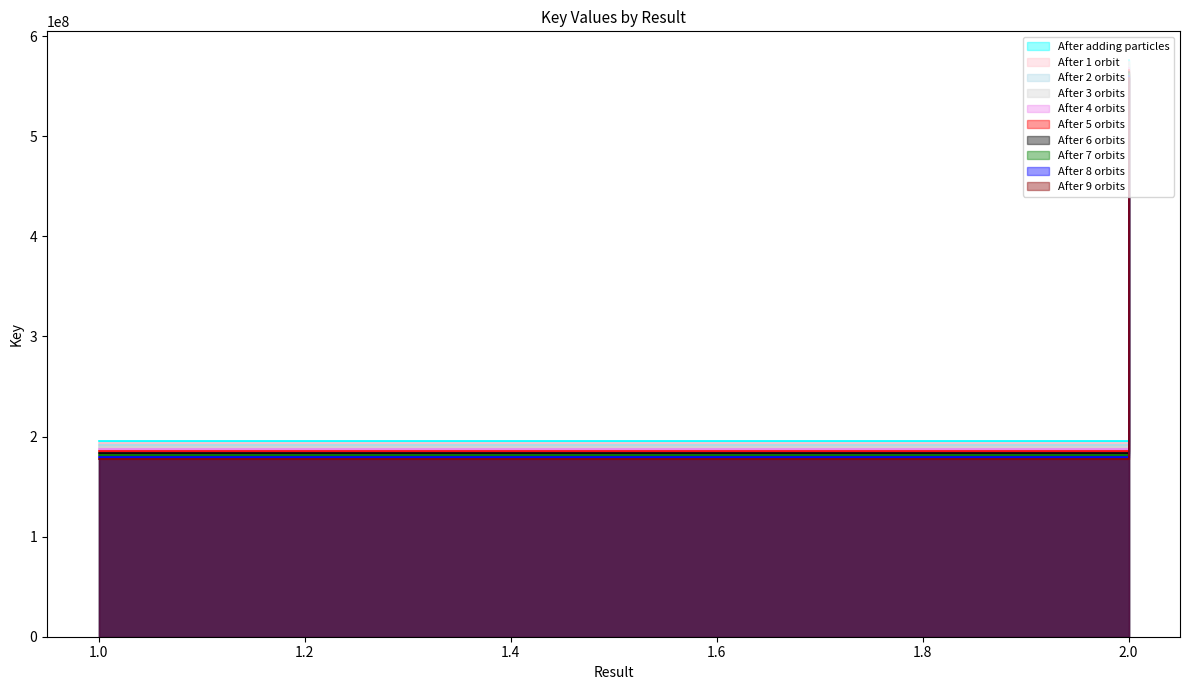

What is the sum of the values at 1 and 2?

771724100